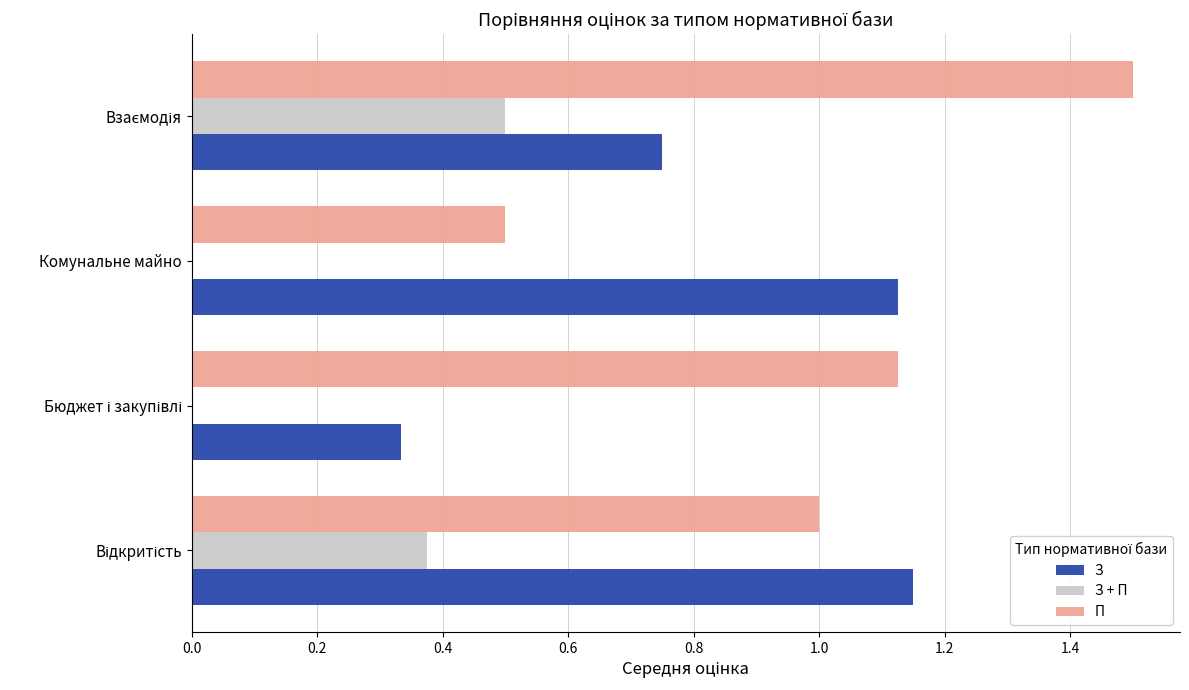

The value of П at Комунальне майно is 0.5. True or false?

True